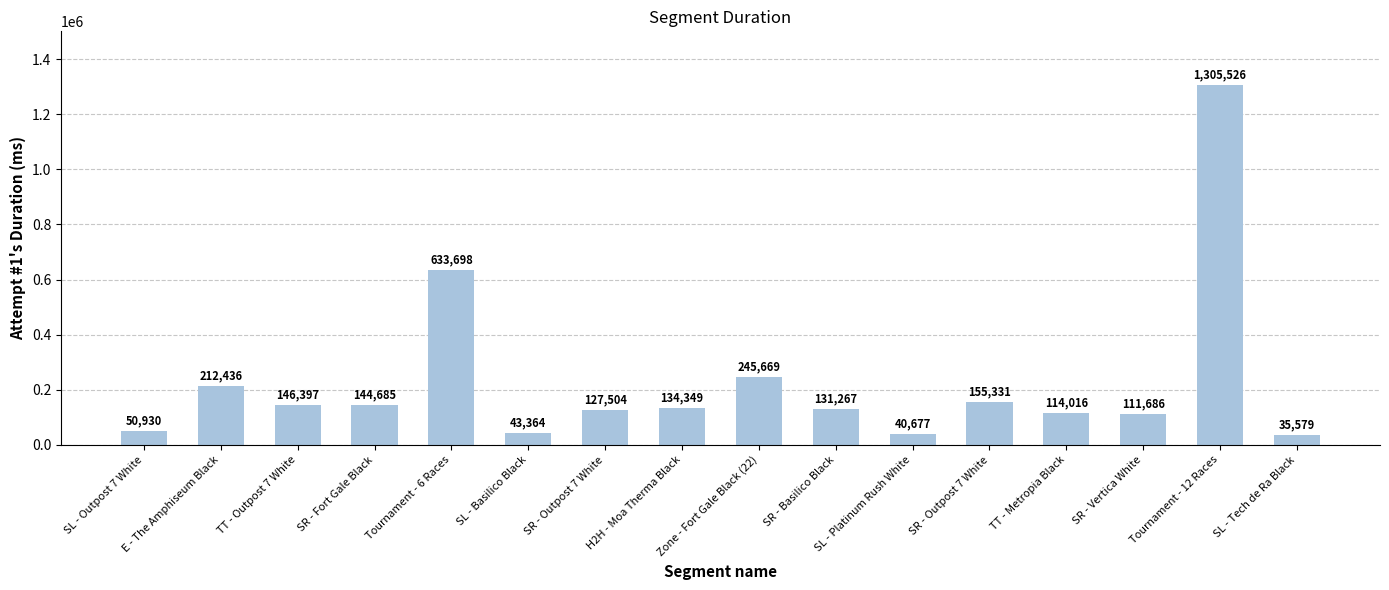

List the labels in order of value, smallest first.

SL - Tech de Ra Black, SL - Platinum Rush White, SL - Basilico Black, SL - Outpost 7 White, SR - Vertica White, TT - Metropia Black, SR - Outpost 7 White, SR - Basilico Black, H2H - Moa Therma Black, SR - Fort Gale Black, TT - Outpost 7 White, SR - Outpost 7 White, E - The Amphiseum Black, Zone - Fort Gale Black (22), Tournament - 6 Races, Tournament - 12 Races